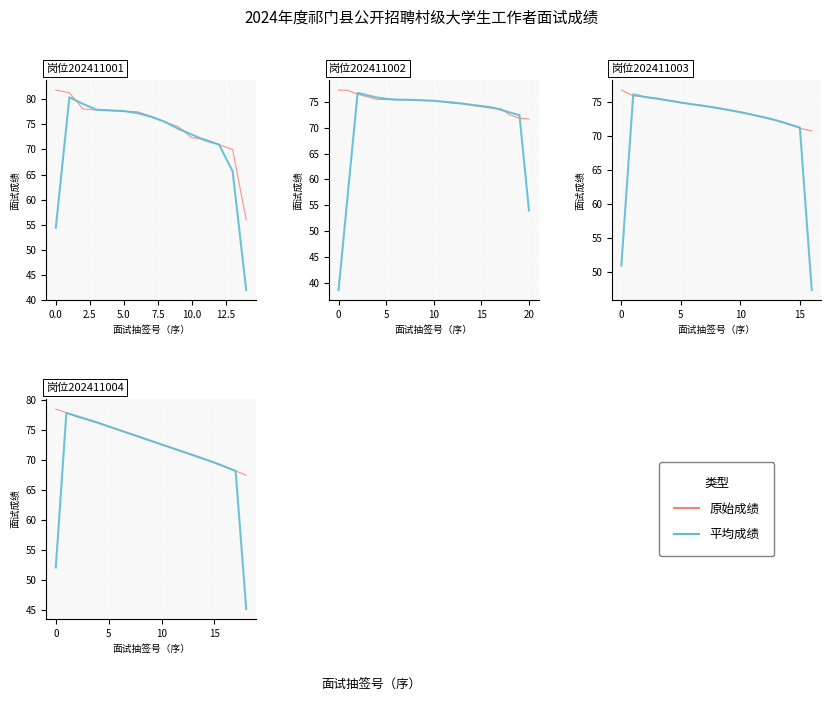

The value of 原始成绩 at 8 is 118.9. True or false?

False